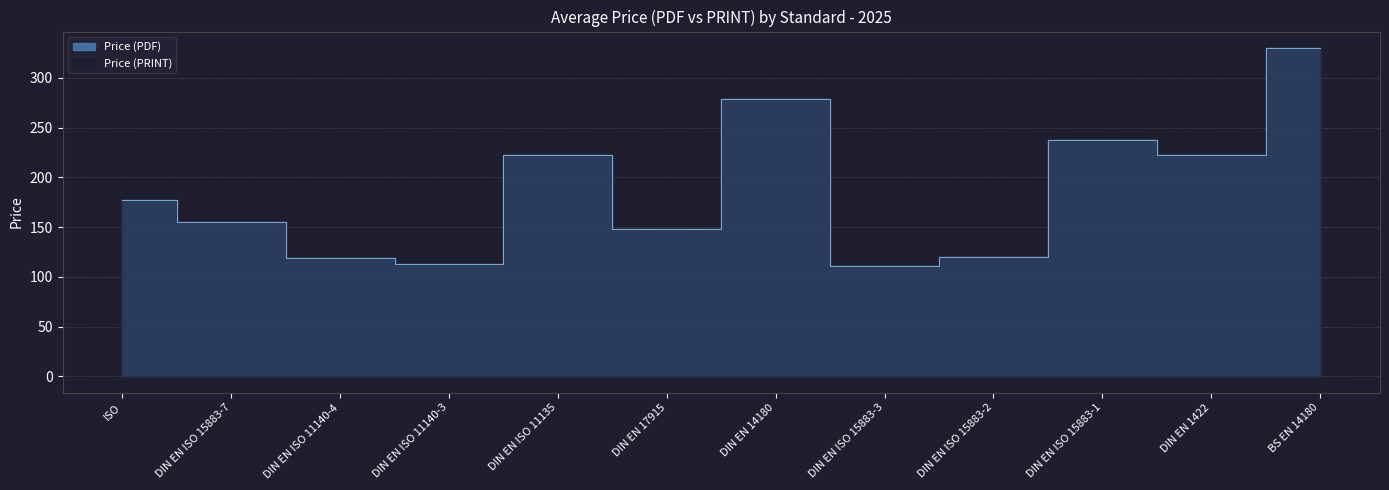

Read the Price (PDF) value at DIN EN 14180.

278.6